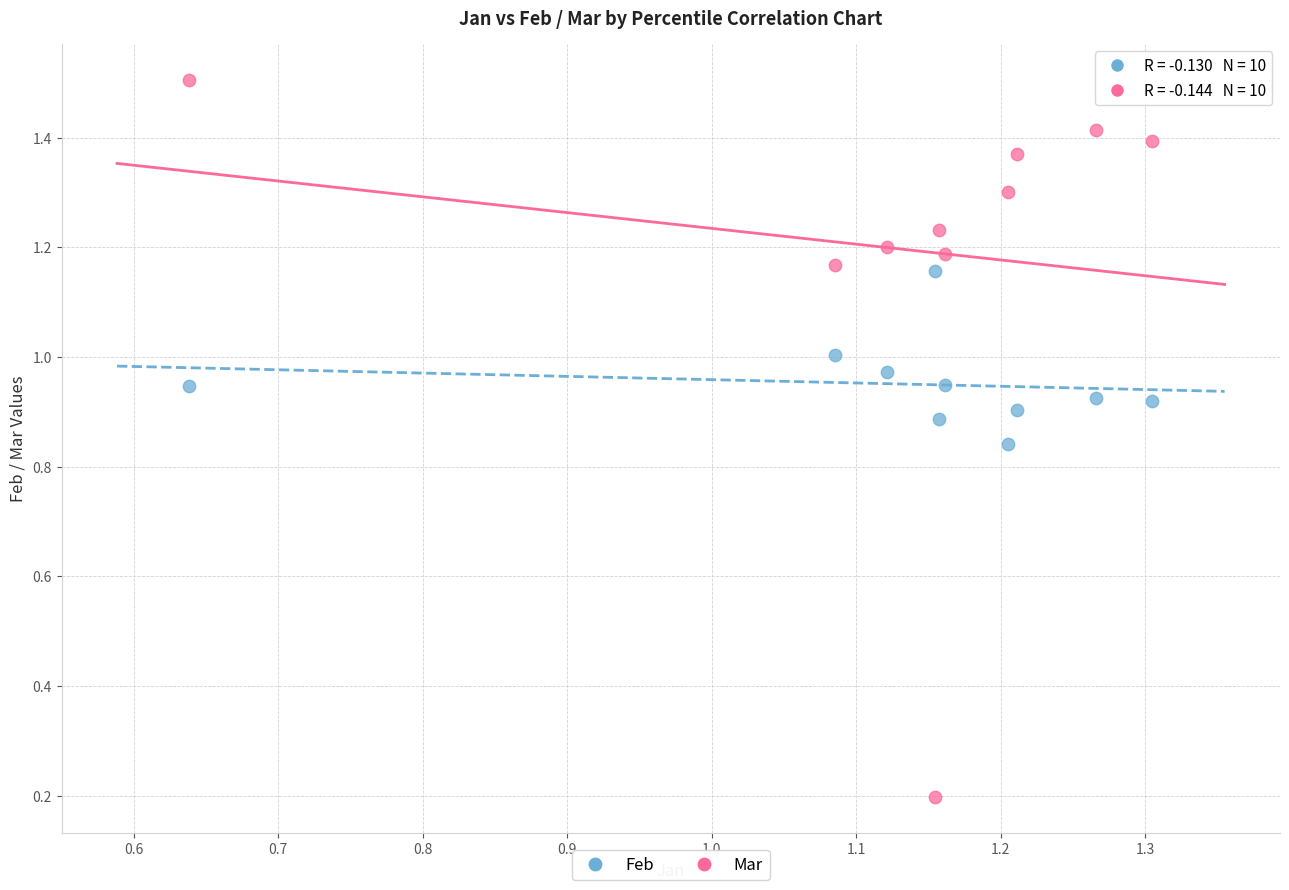

Across all data points, what is the range of Y values (max minus min)?

1.3